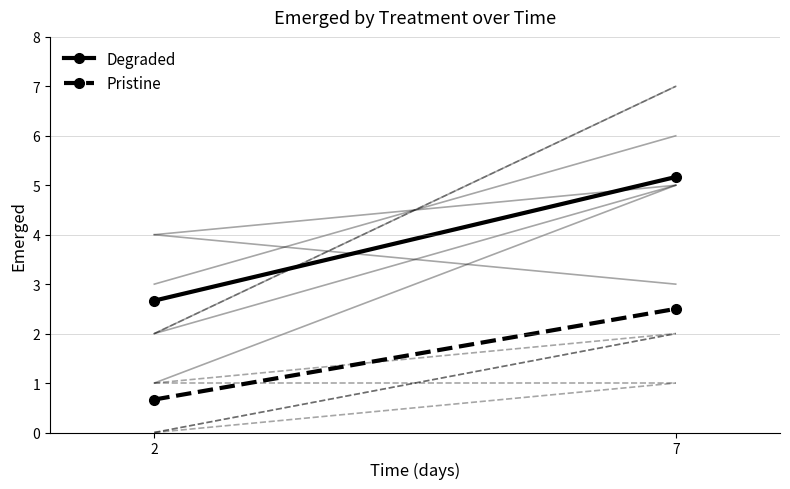

Reading right to left, extract all data points from this chart.

Degraded: 7=5.2	2=2.7
Pristine: 7=2.5	2=0.7